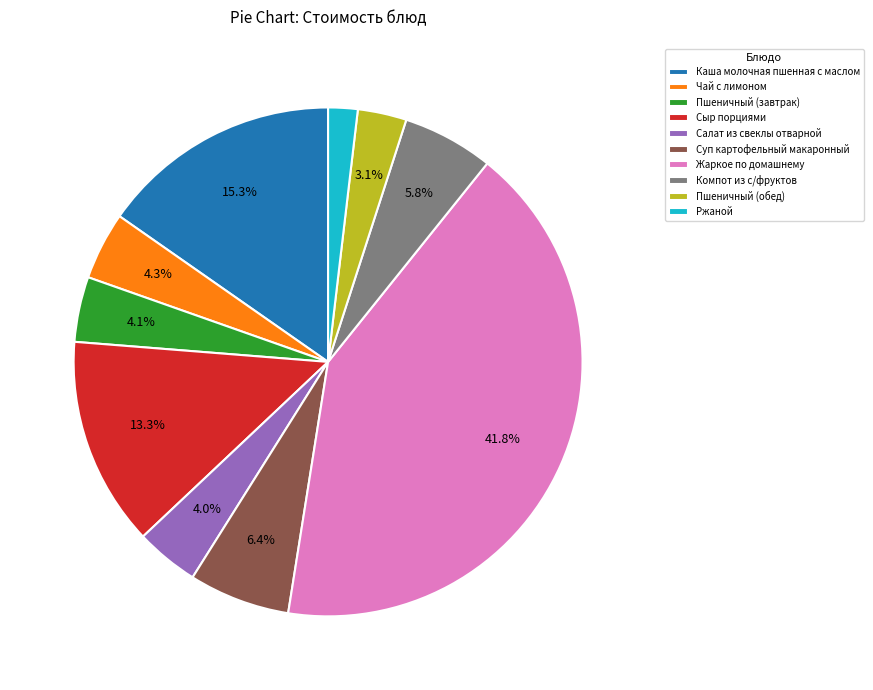

How many segments does this pie chart have?

10